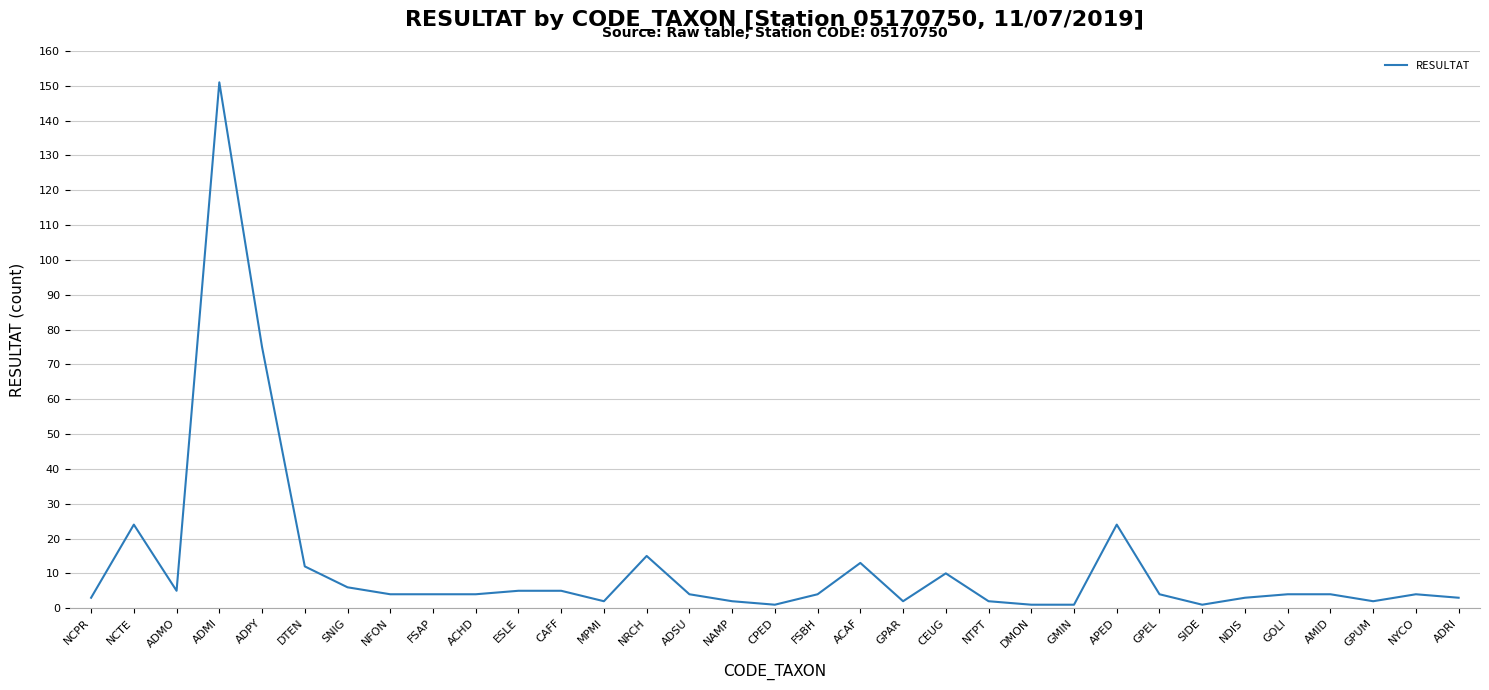

What is the difference between the maximum and minimum values?

150